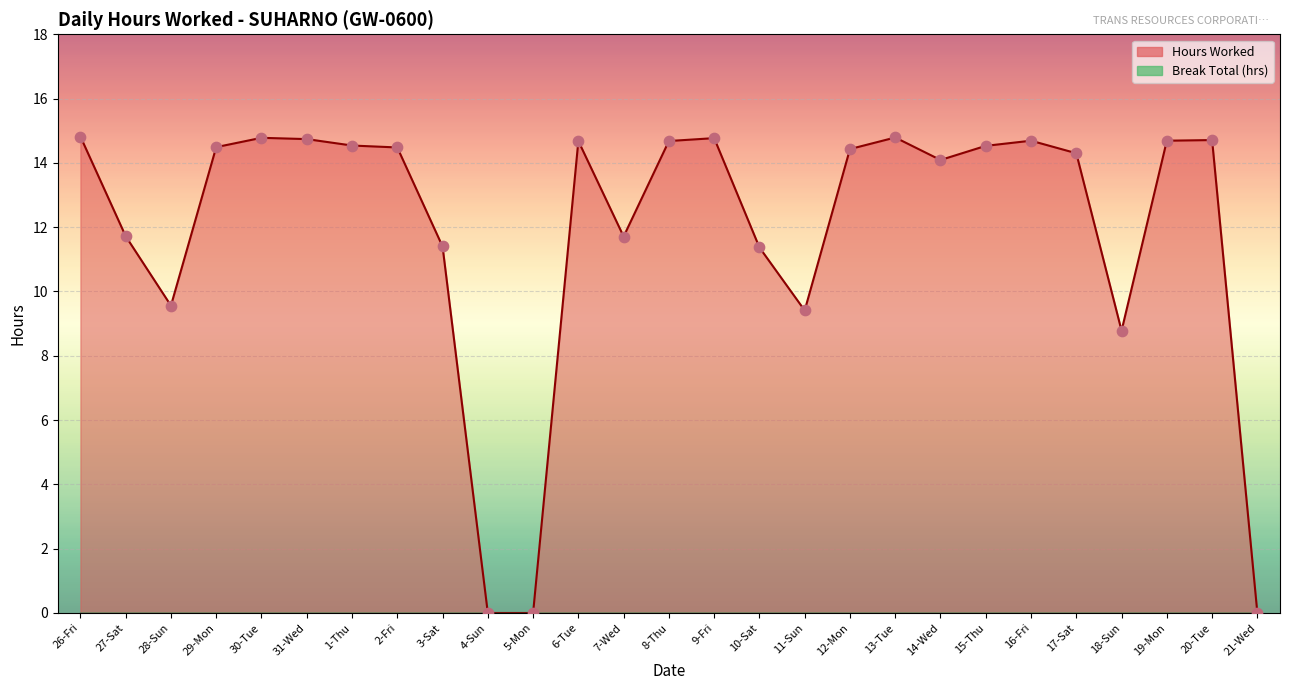

Between 19-Mon and 26-Fri, which is larger?

26-Fri